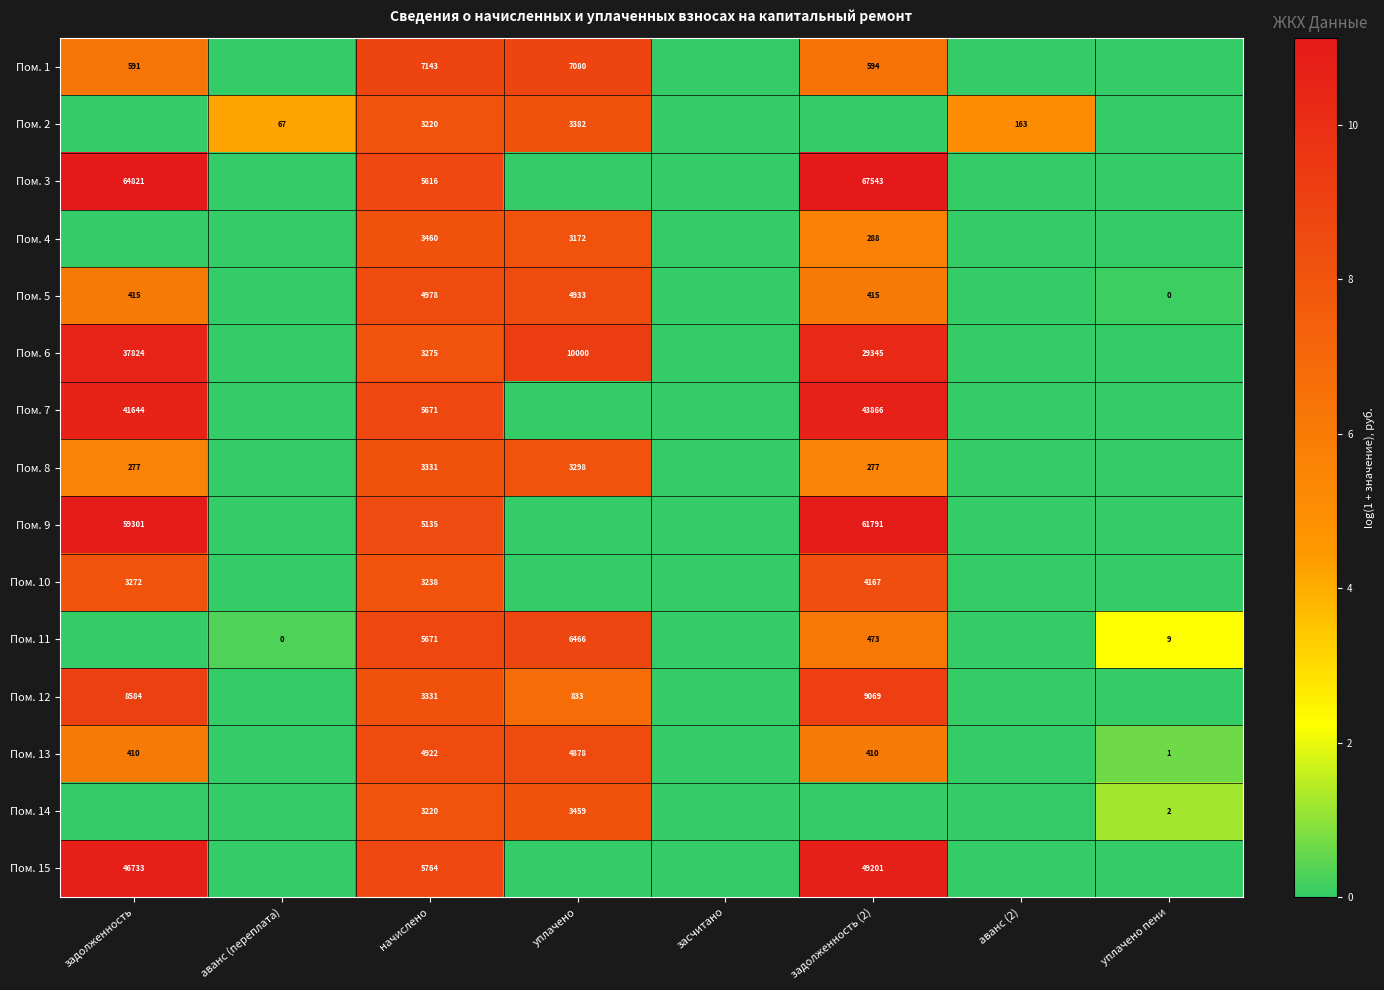

What is the total value across all series at начислено?

67975